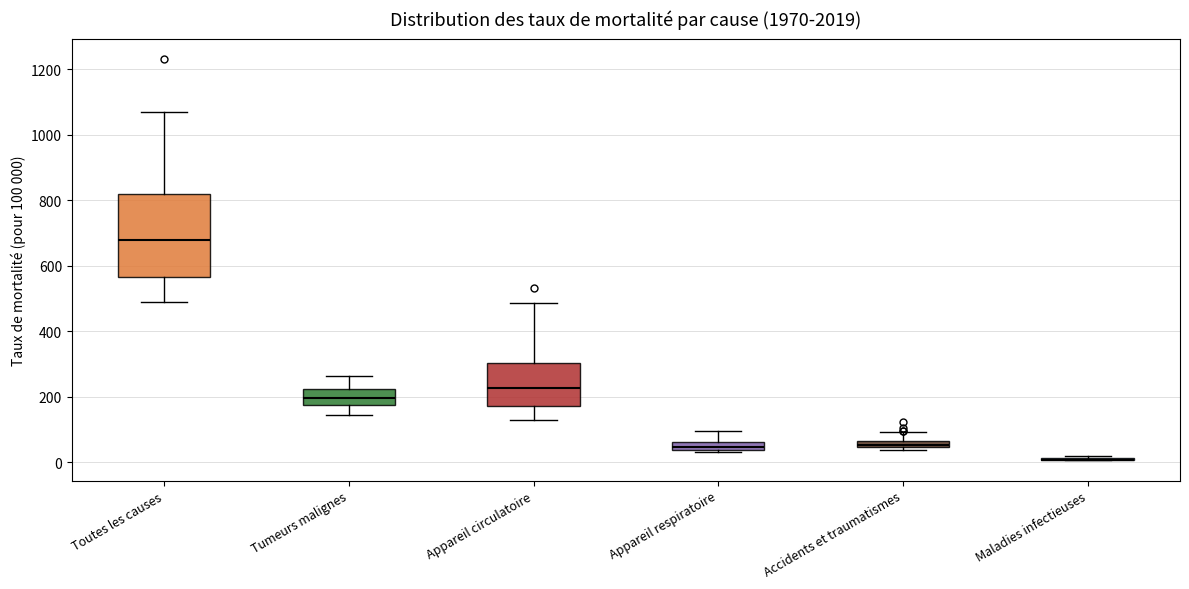

Which box is the tallest, from its lower edge to its upper edge?

Toutes les causes